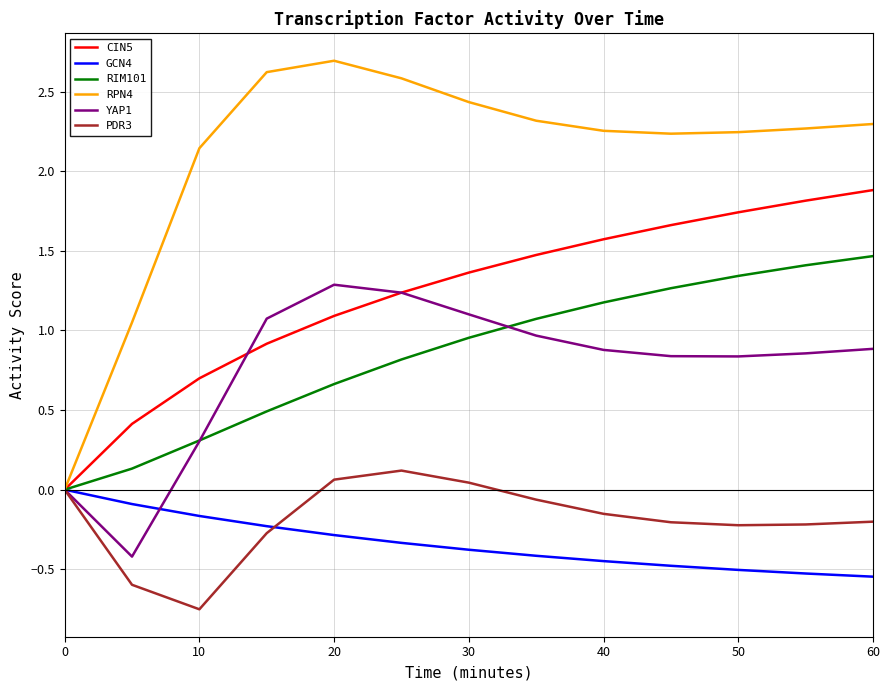

What are all the series names shown in the legend?

CIN5, GCN4, RIM101, RPN4, YAP1, PDR3